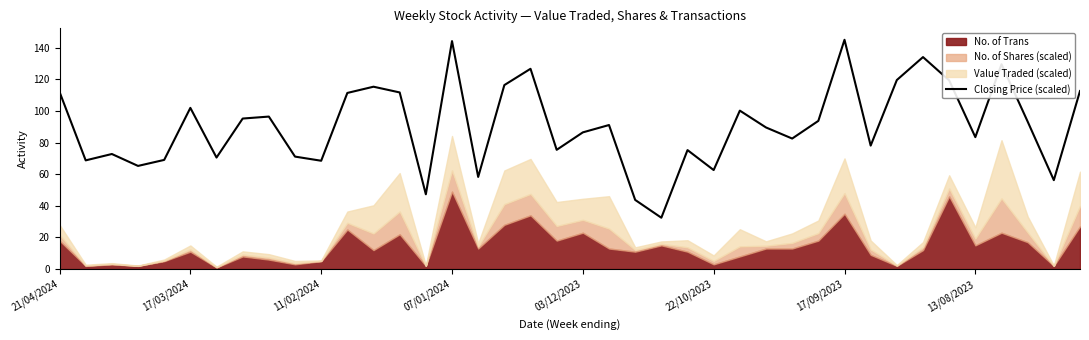

What is the value of the 5th point from the left?

69.0